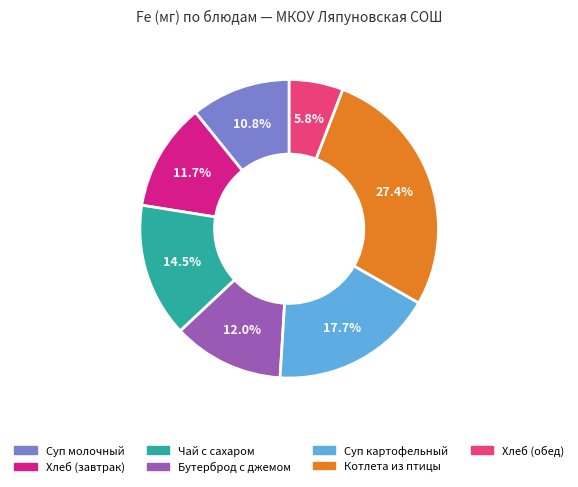

Does any single category account for the majority?

No